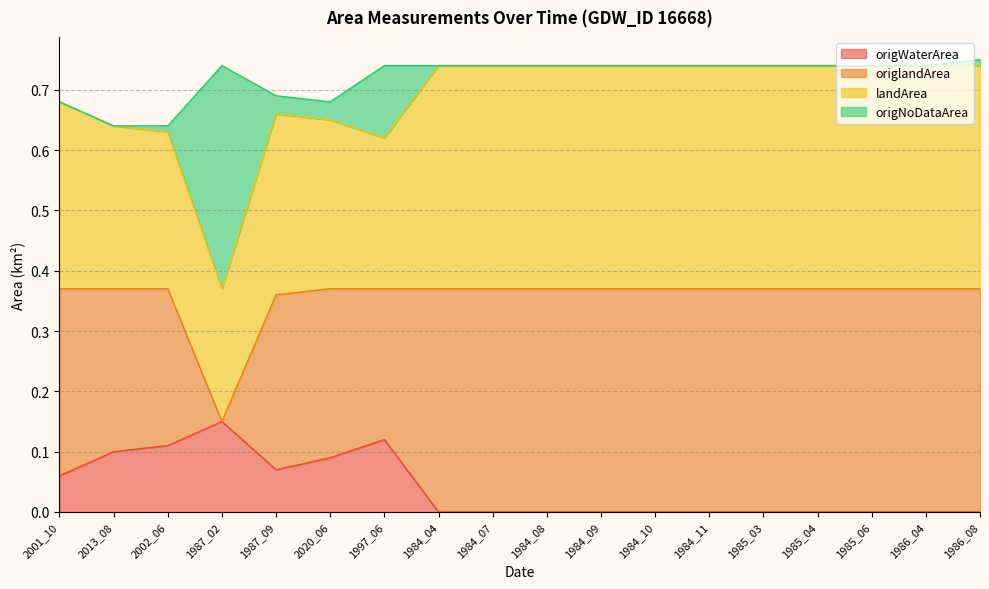

Which category has the highest value in the origWaterArea series?

1987_02